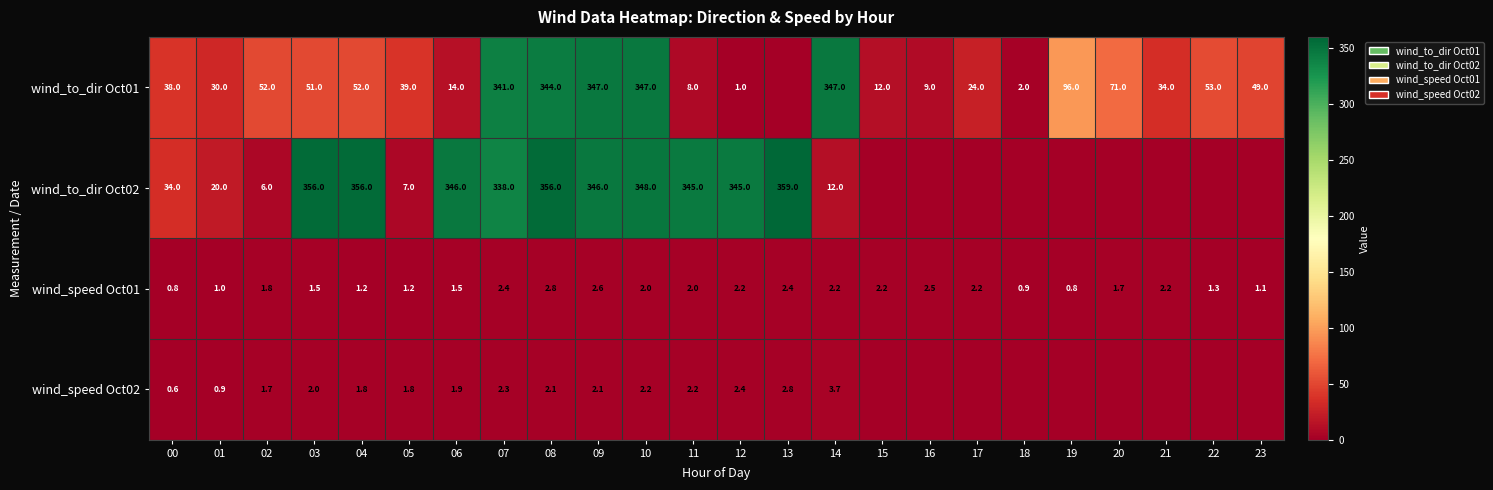

The wind_to_dir Oct01 series shows 8.7 at 06. True or false?

False